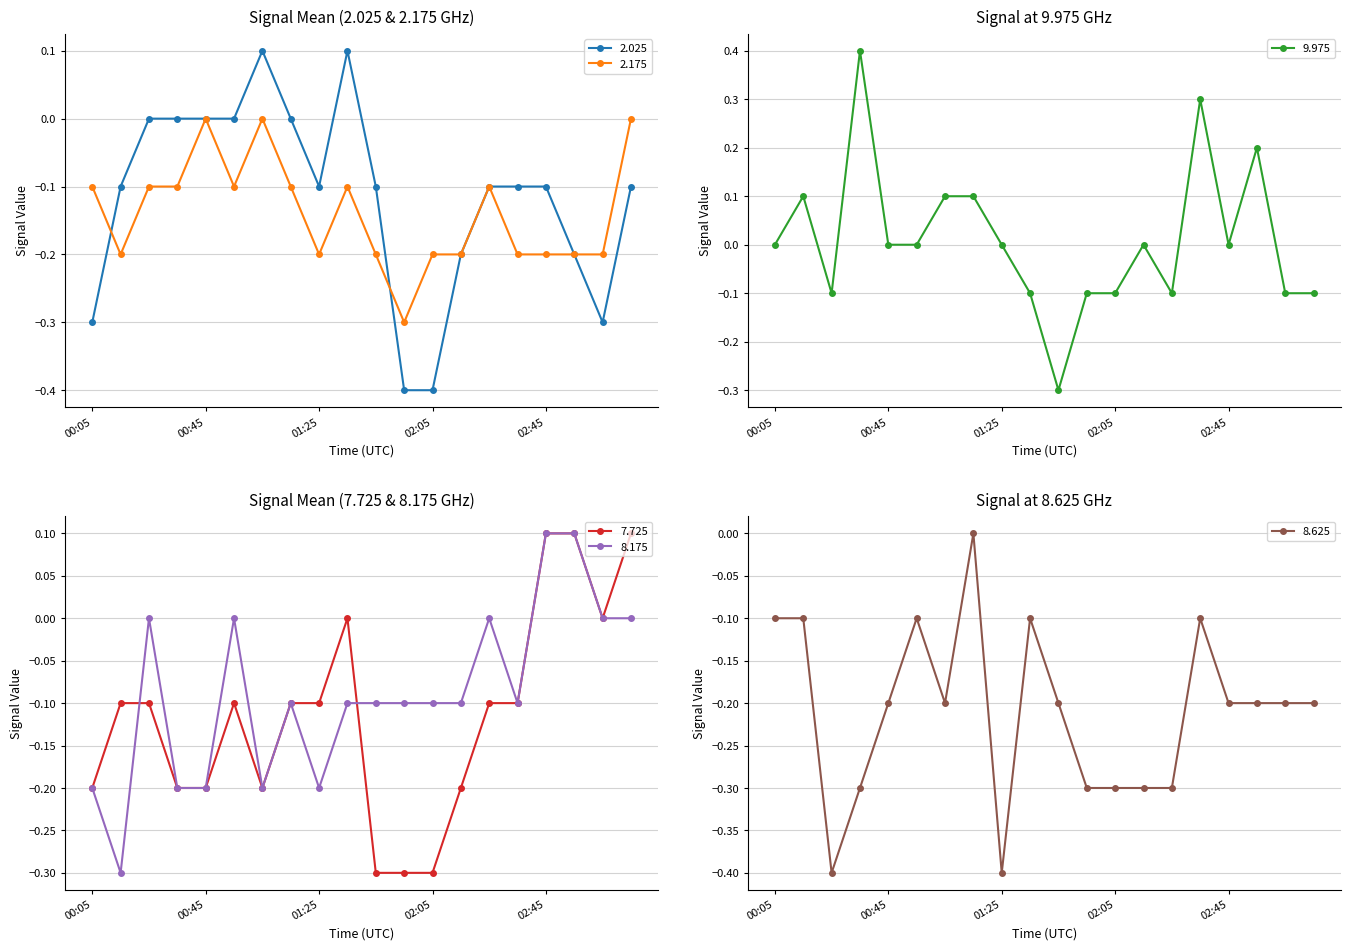

What is the label of the 20th point from the left?

2022/11/09 03:15